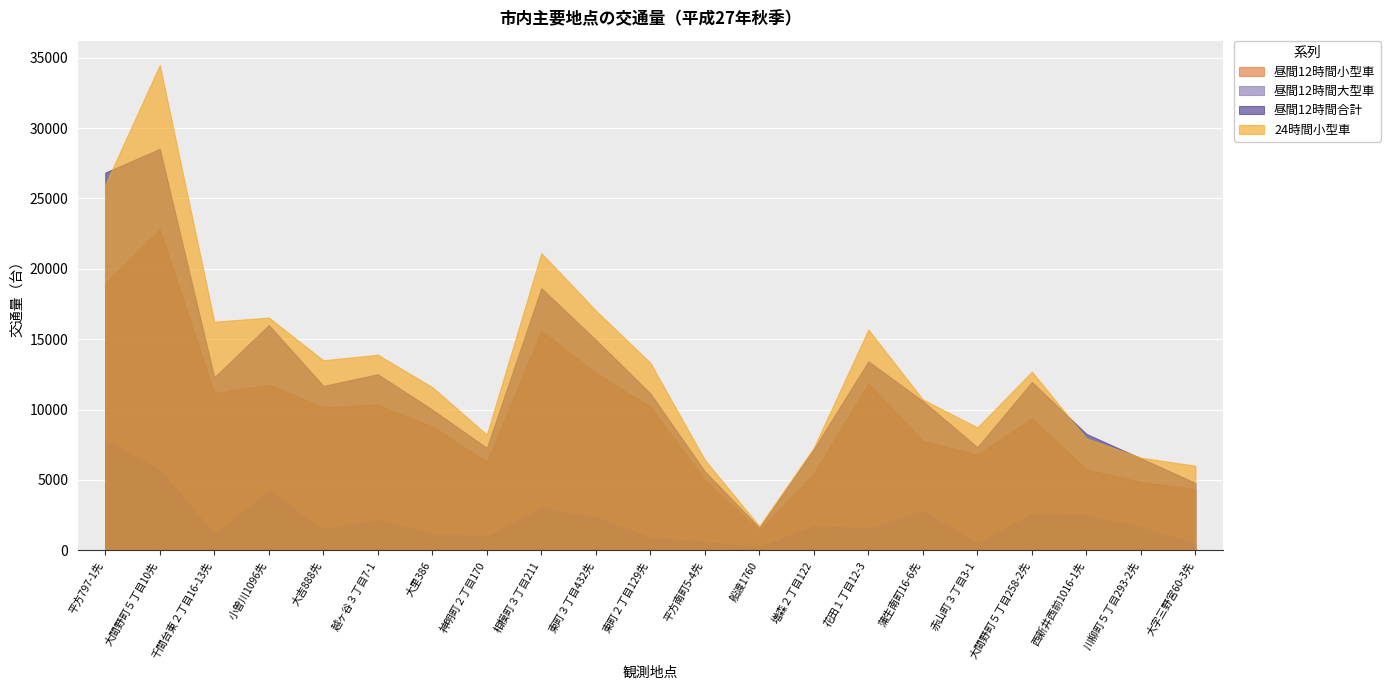

How many lines are shown in the chart?

4